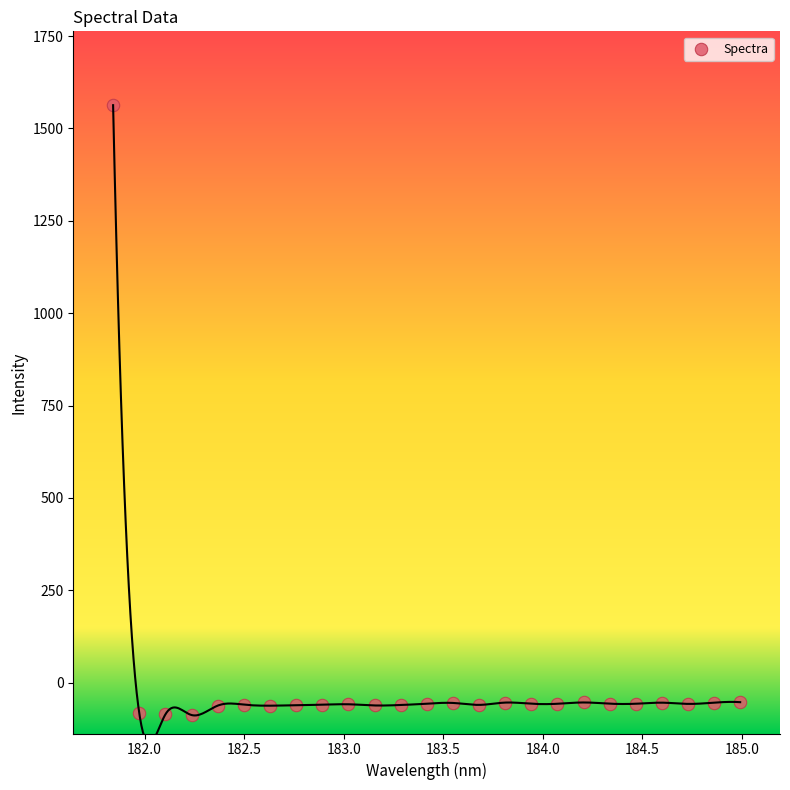

What is the range of X values (max minus min)?

3.1